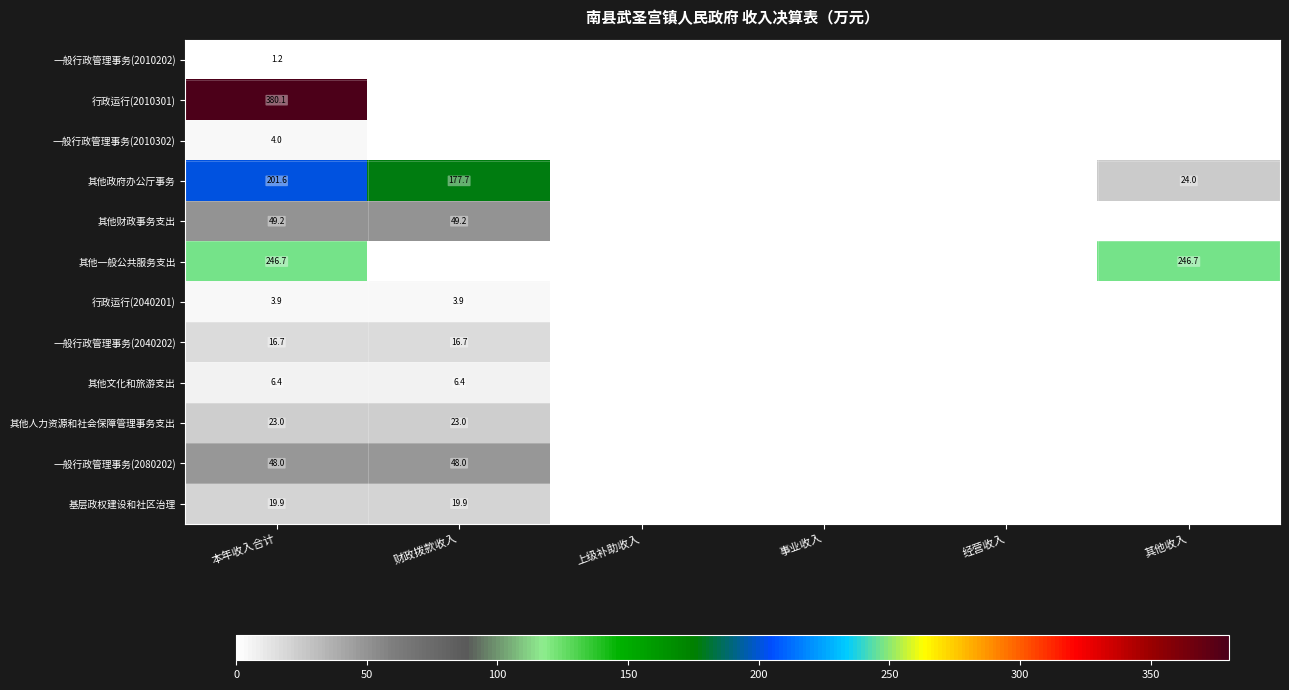

What is the sum of the 其他政府办公厅事务 values at 财政拨款收入 and 其他收入?

201.7